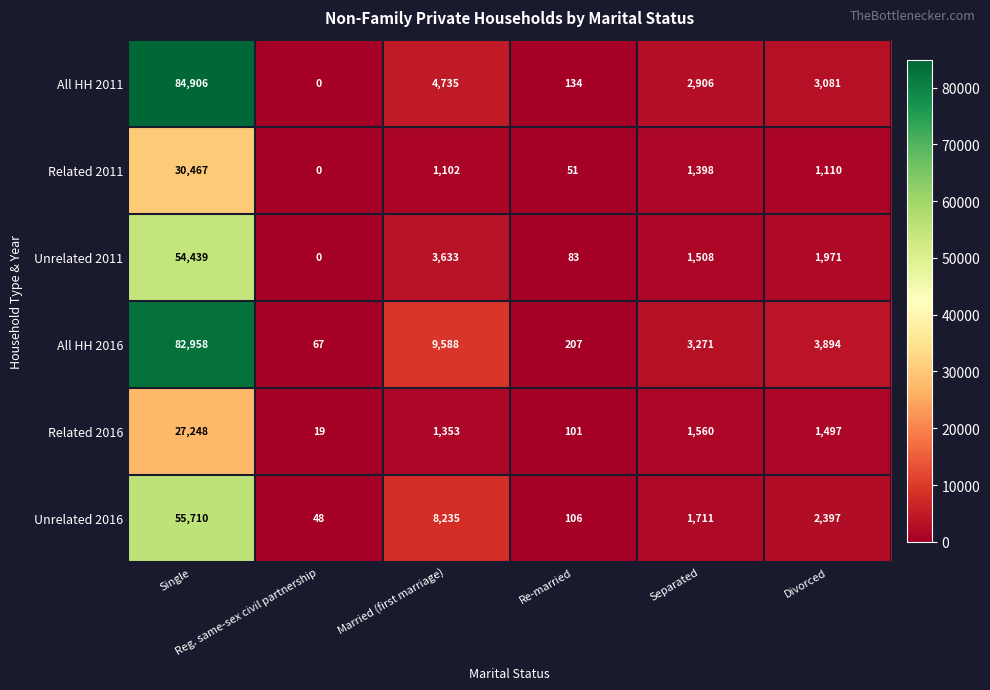

What is the spread (max minus min) of values at Re-married?

156